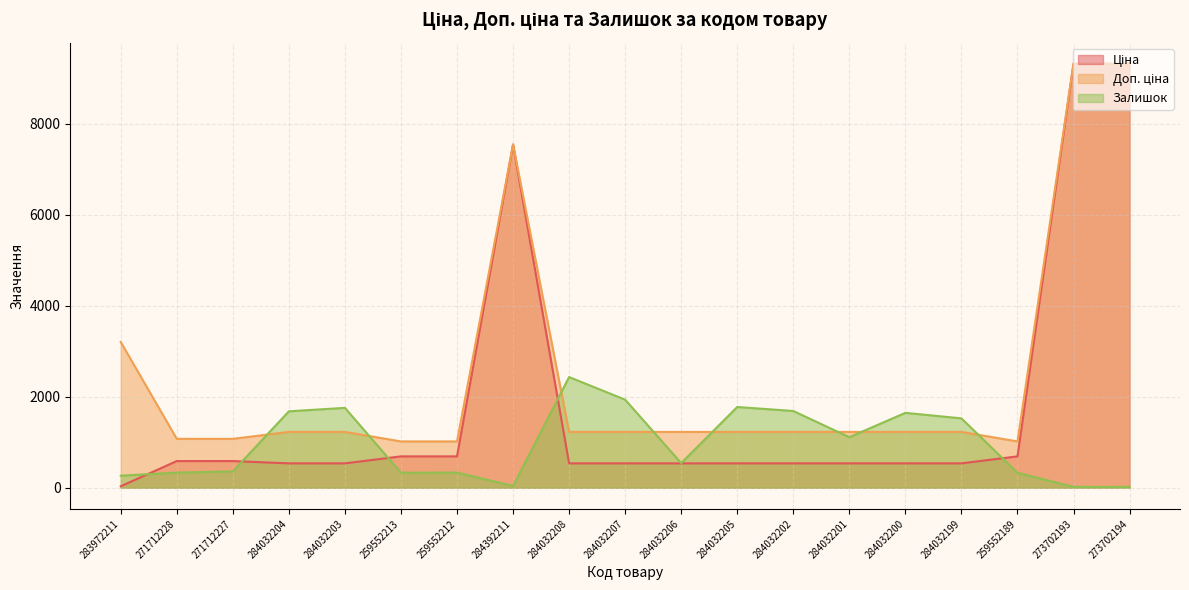

At 273702193, list the series in order from smallest to largest.

Залишок, Ціна, Доп. ціна